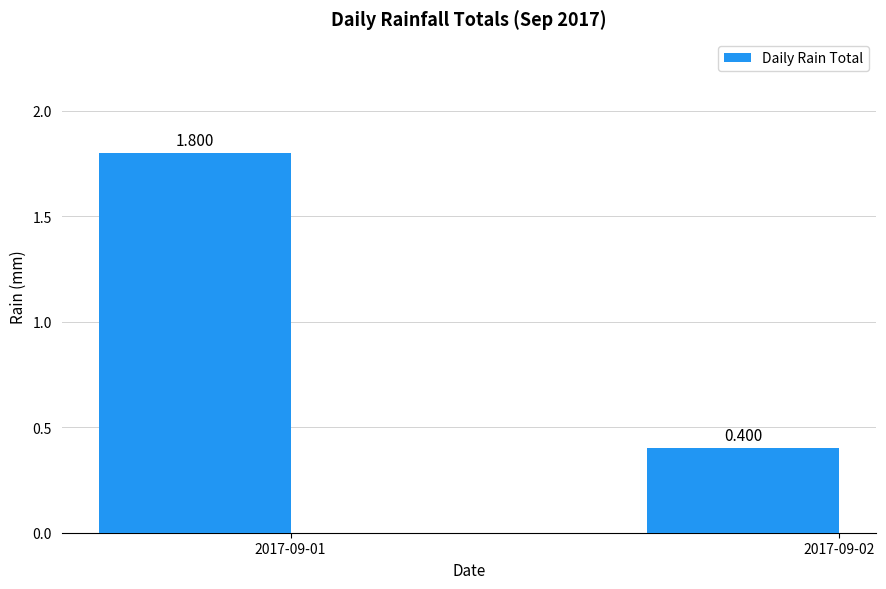

Reading left to right, list all the values displayed in this chart.

2017-09-01=1.8	2017-09-02=0.4